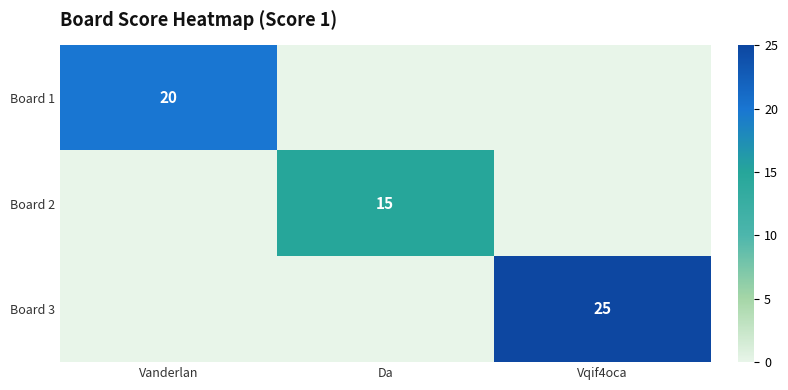

The value of Board 3 at Vqif4oca is 14. True or false?

False